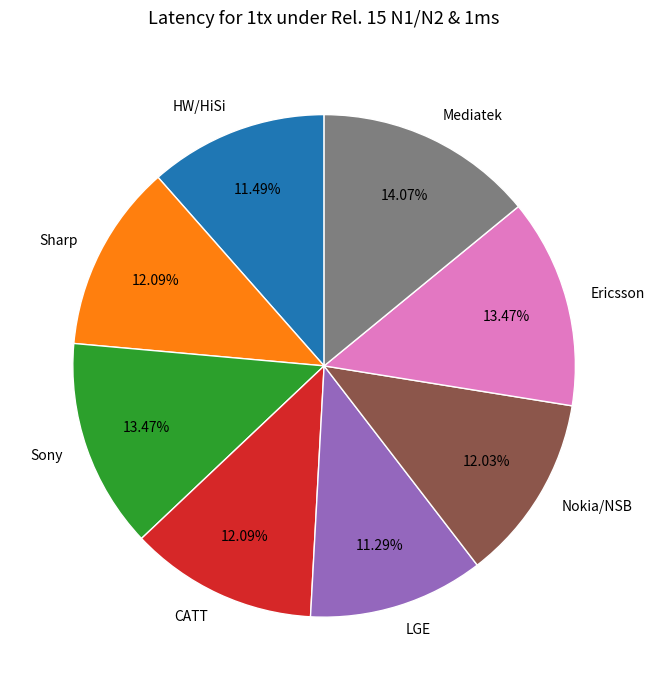

Which slice is the largest?

Mediatek